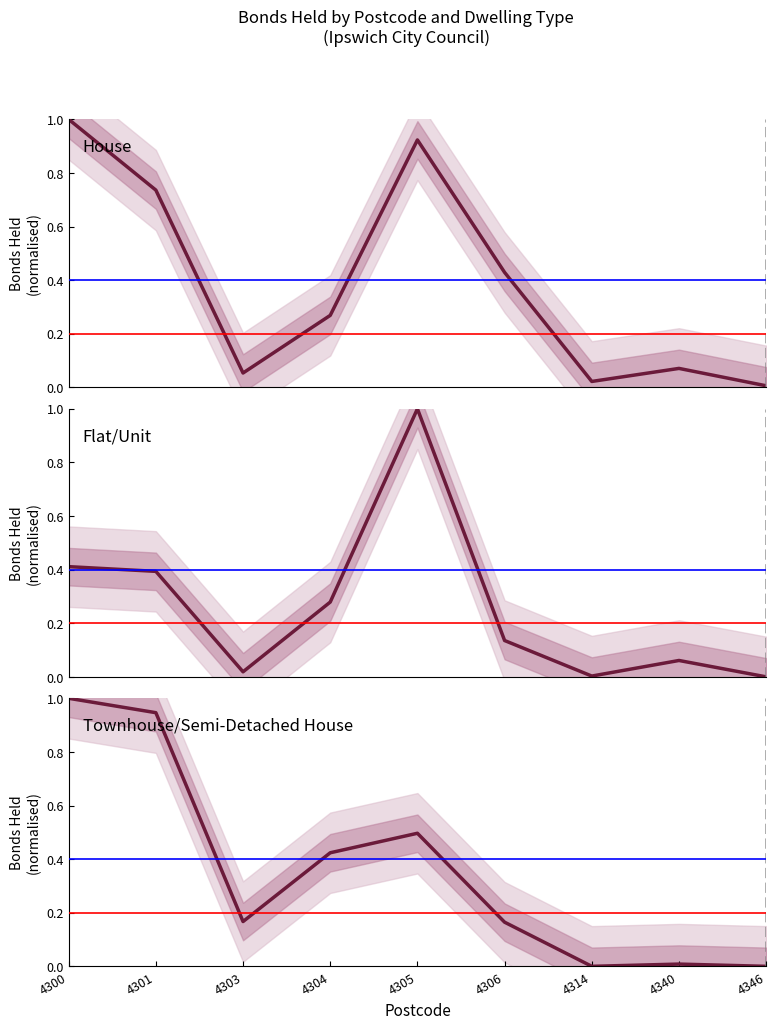

True or false: Townhouse/Semi-Detached House has a value of 0.0 at 4340.

True